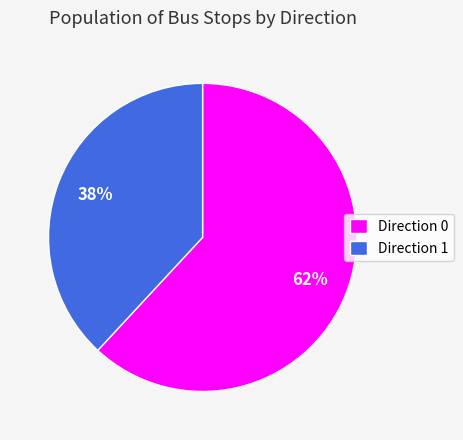

Which has a higher value, Direction 1 or Direction 0?

Direction 0